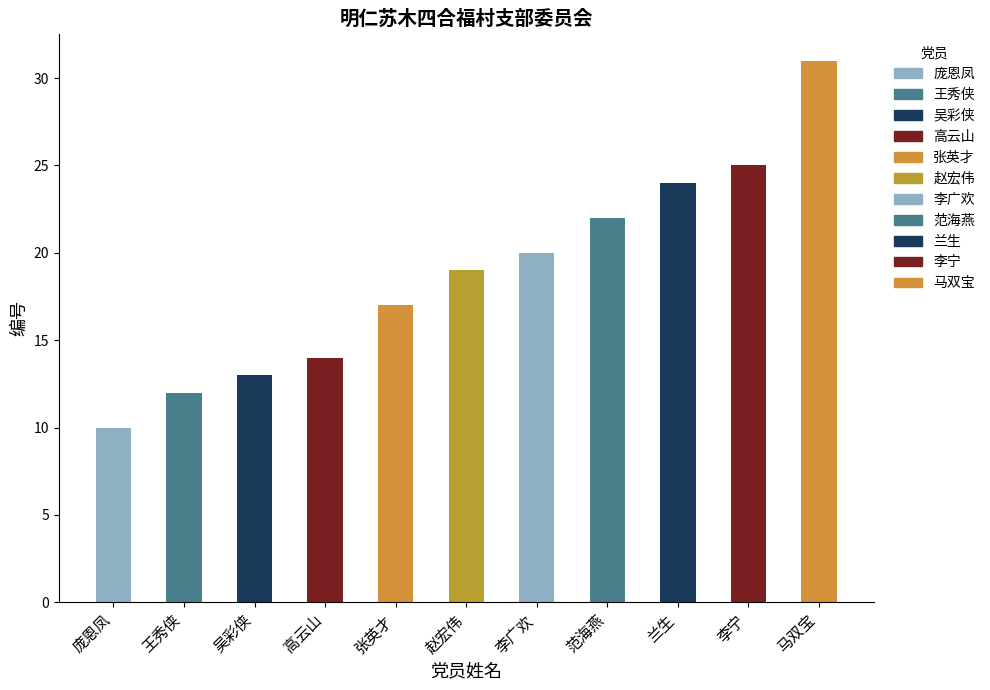

Where does the data first go above 19?

李广欢